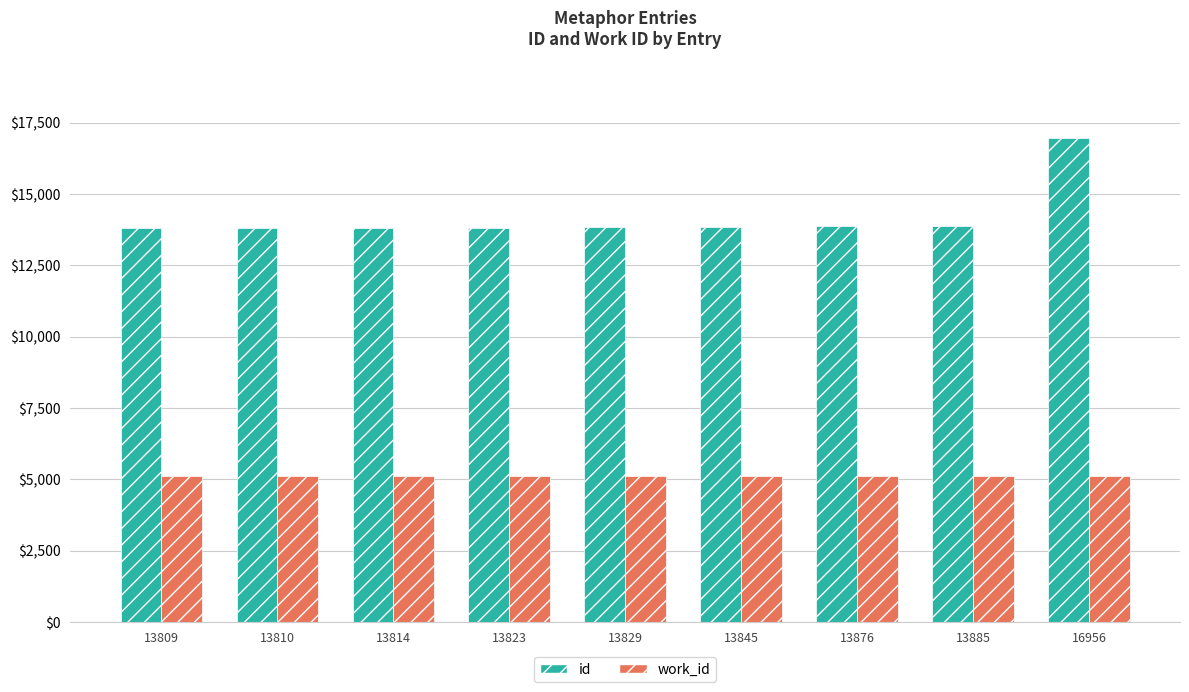

What is the minimum value shown in the chart?

5112